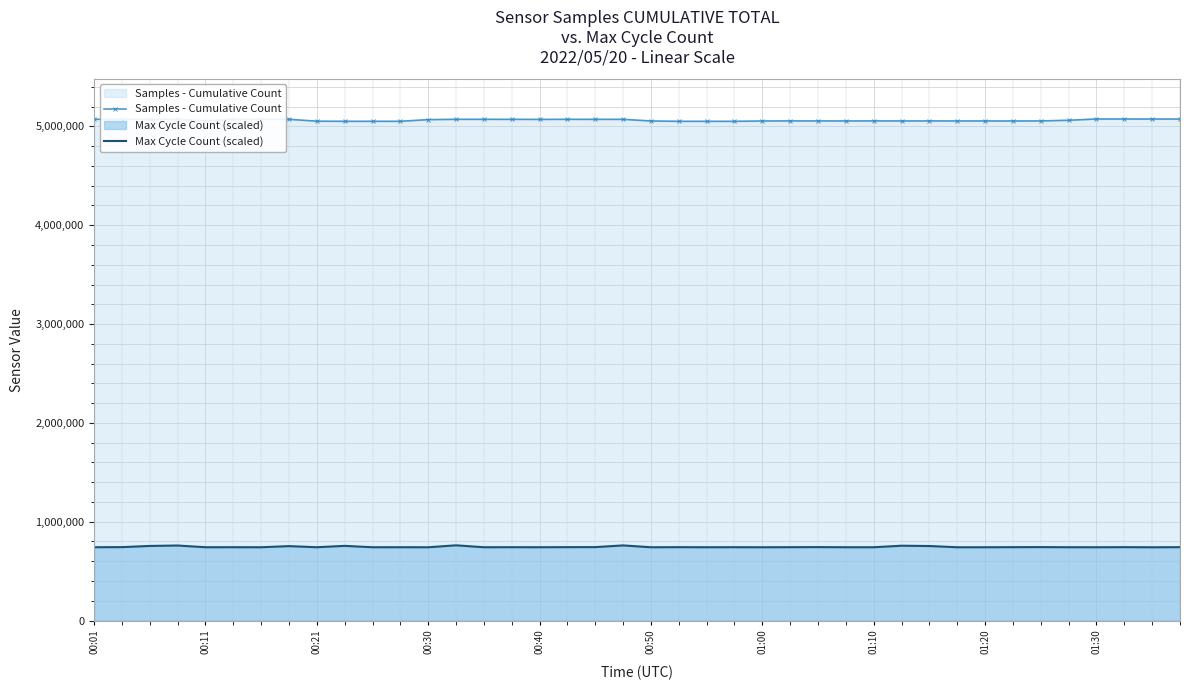

True or false: Max Cycle Count (scaled) and Samples - Cumulative Count intersect in this chart.

False